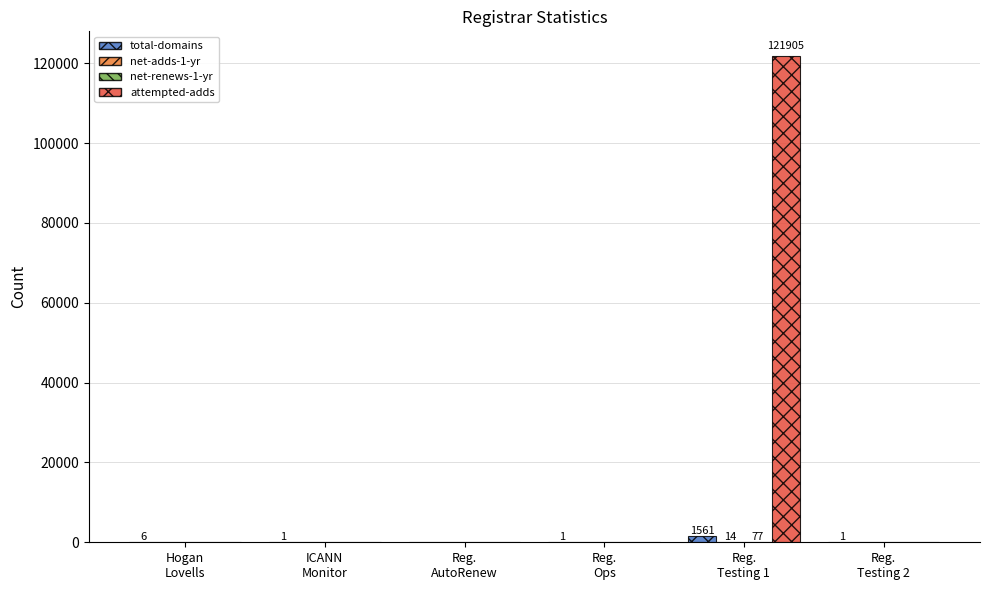

Which series has the largest total across all categories?

attempted-adds